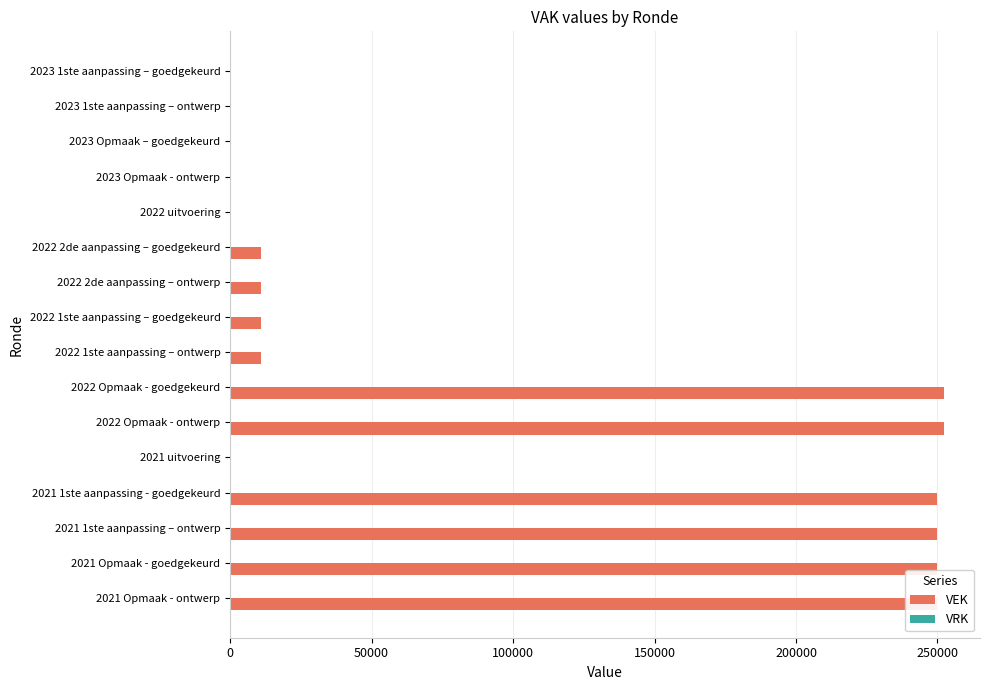

What is the change in value from 2023 Opmaak - ontwerp to 2022 Opmaak - goedgekeurd?

+252412